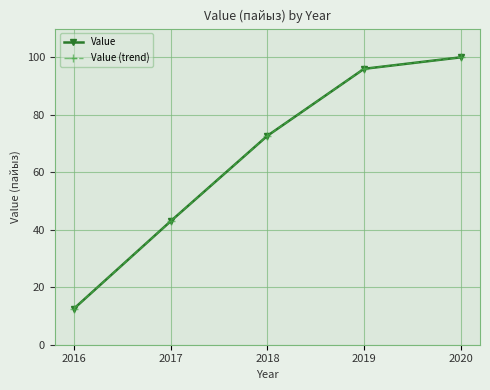

What is the value of the Value point at the 1st from the left?

12.6